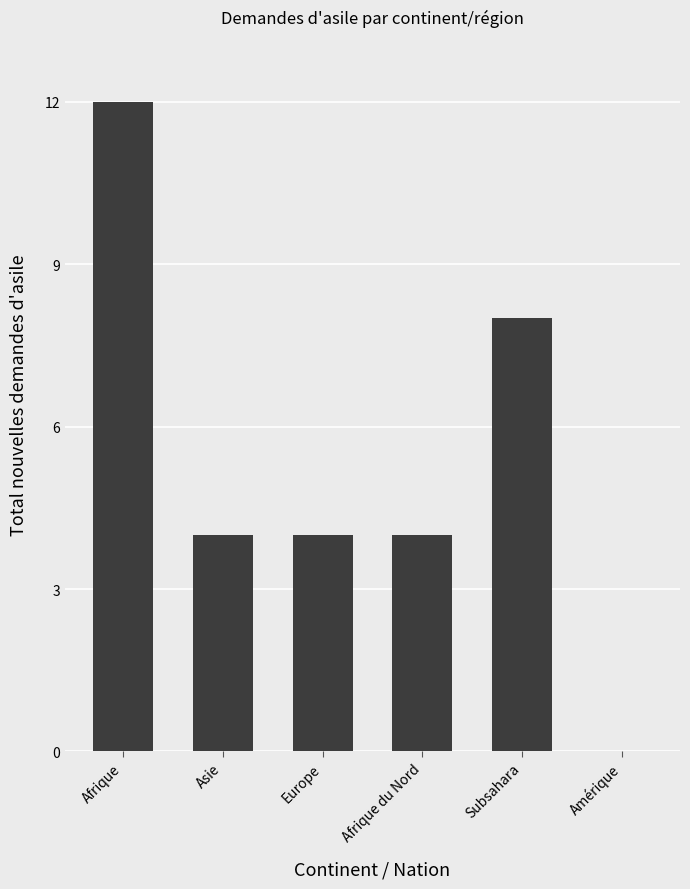

At which category does the chart reach its peak across all series?

Afrique